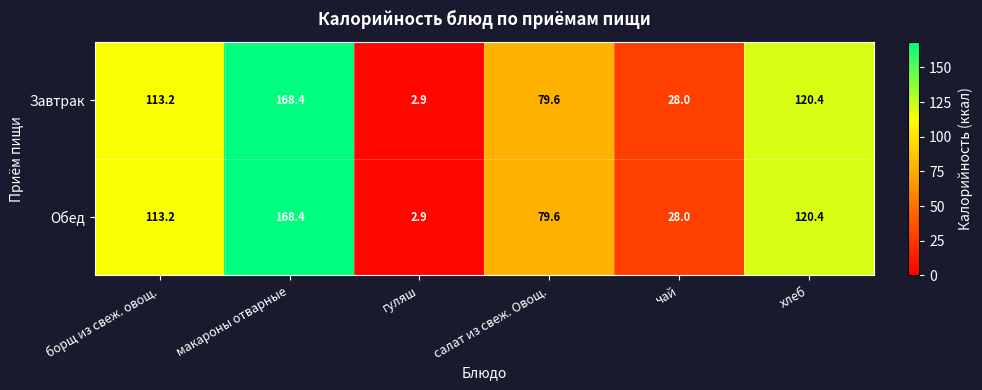

Which label corresponds to the smallest value in the chart?

гуляш